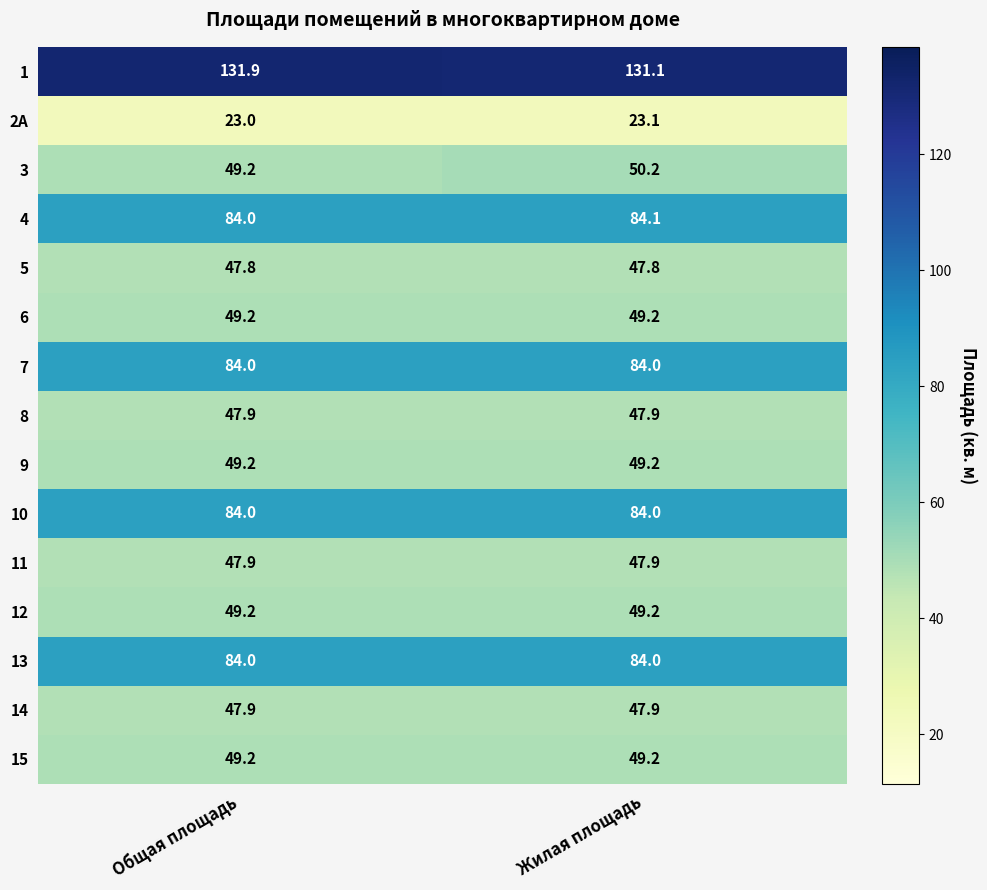

Is it true that 12 equals 85.3 at Общая площадь?

False